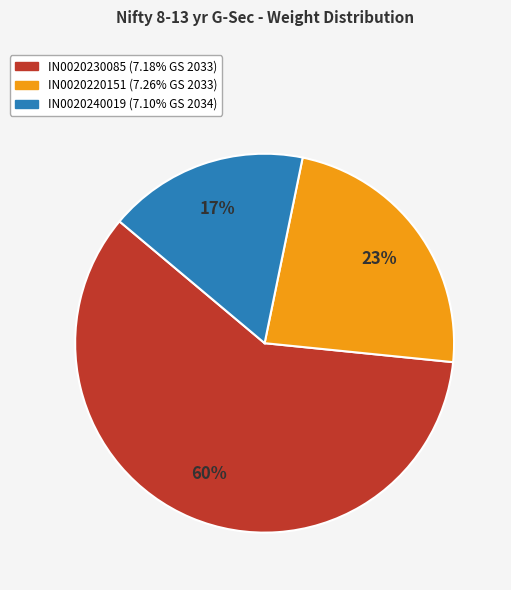

True or false: IN0020220151 accounts for 23% of the total.

True